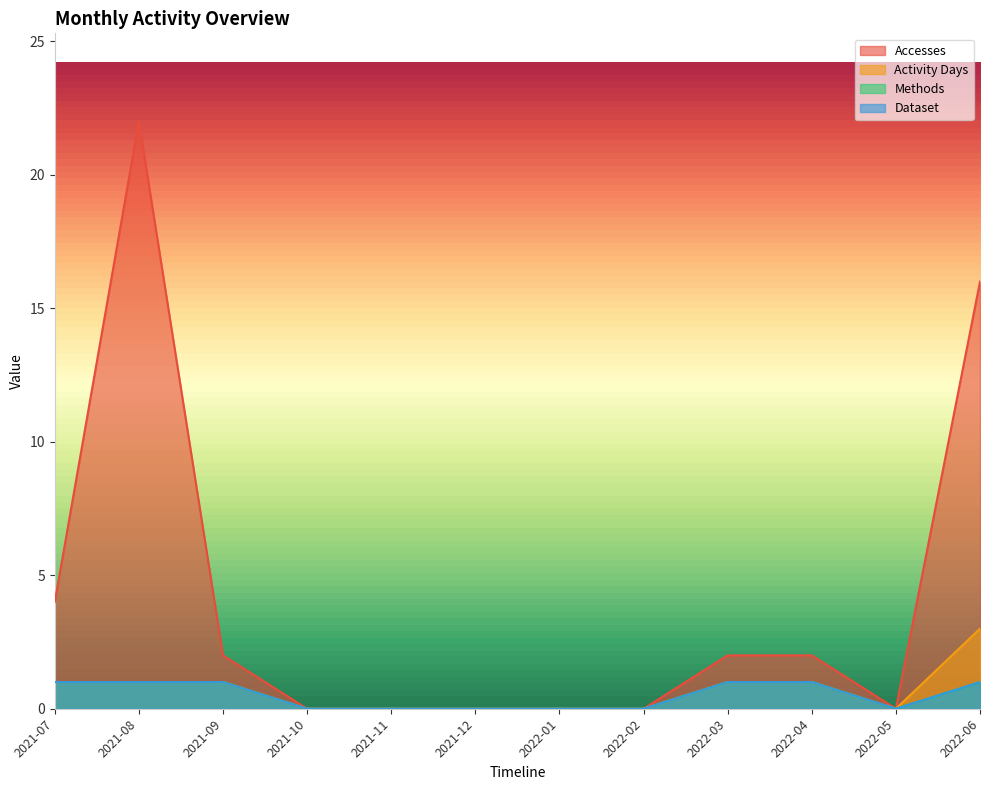

At which category is the sum across all series the highest?

2021-08